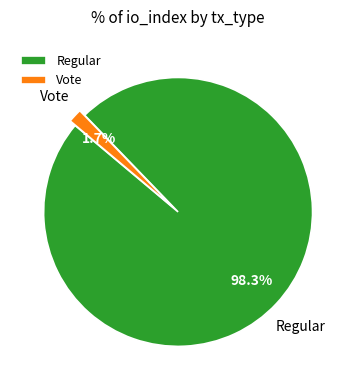

Between Regular and Vote, which is larger?

Regular